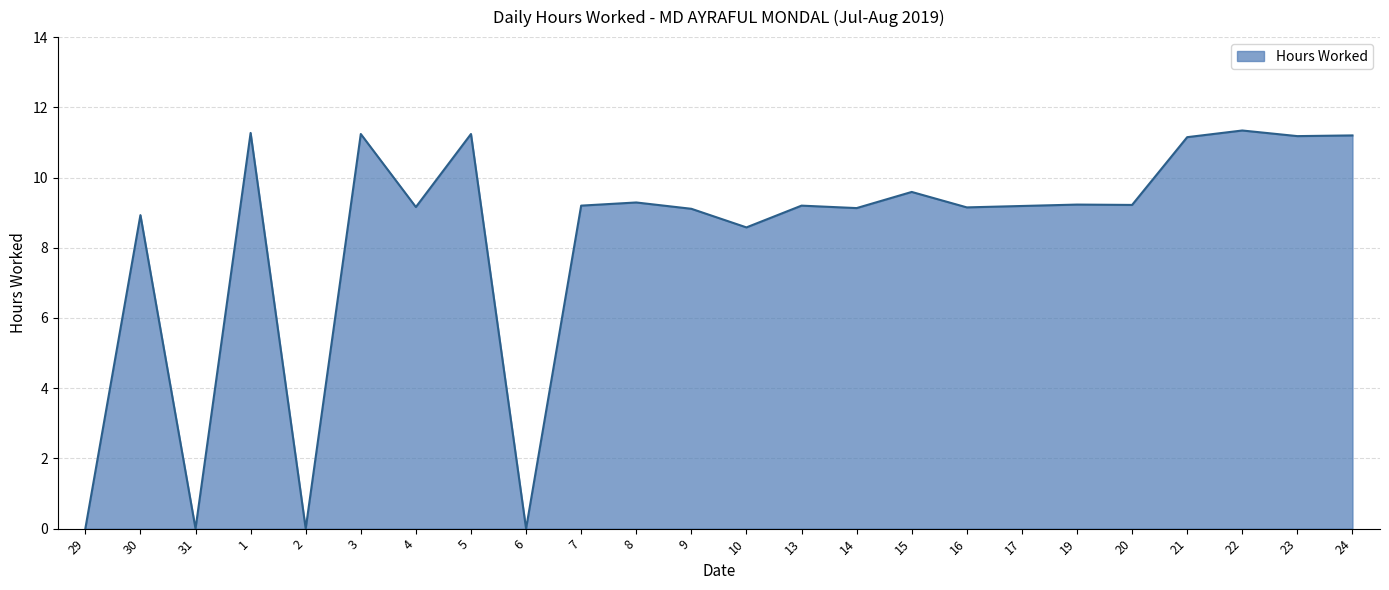

The chart shows a value of 12.5 at 30. True or false?

False